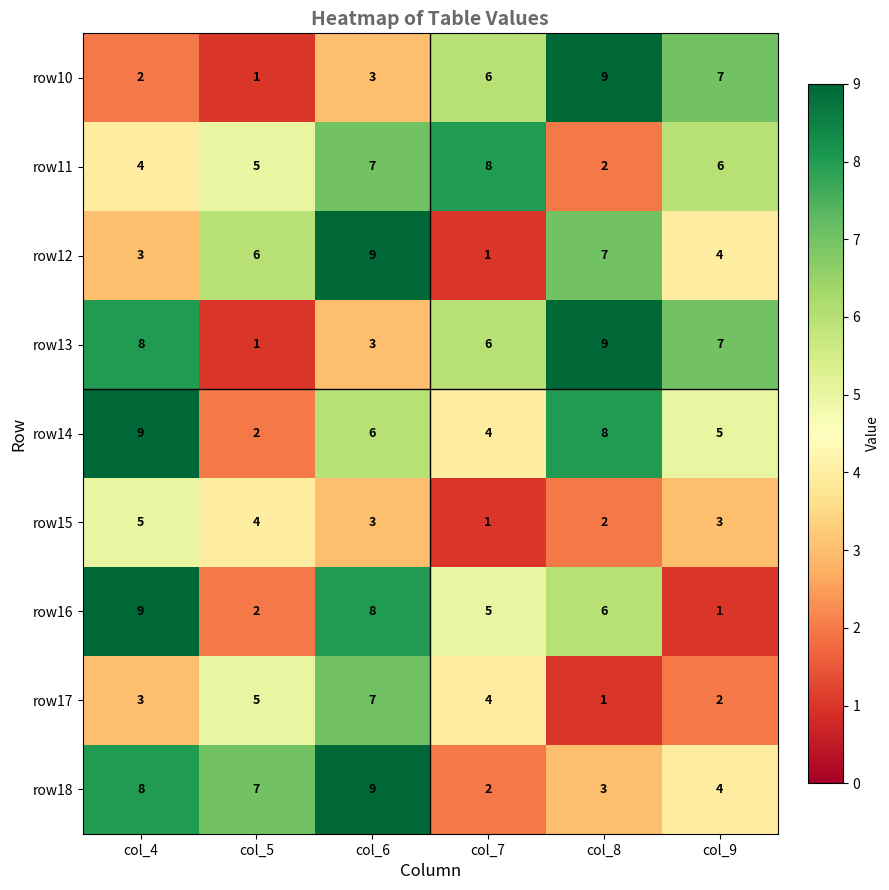

What is the greatest value displayed?

9